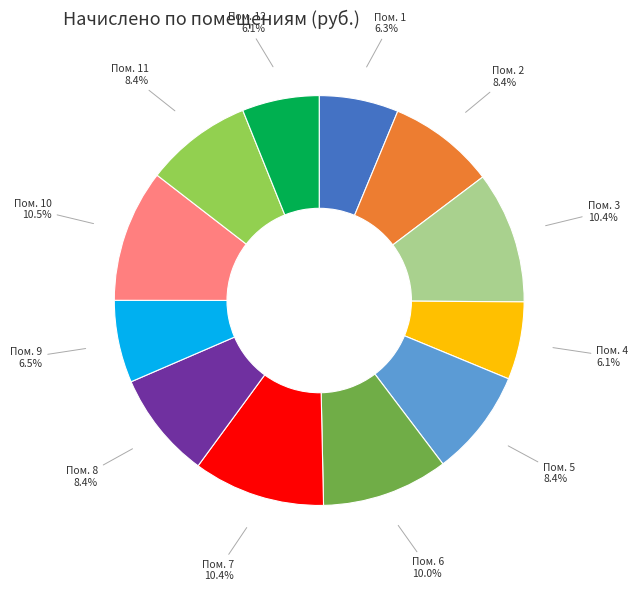

What percentage is NOT represented by Пом. 1?

93.7%